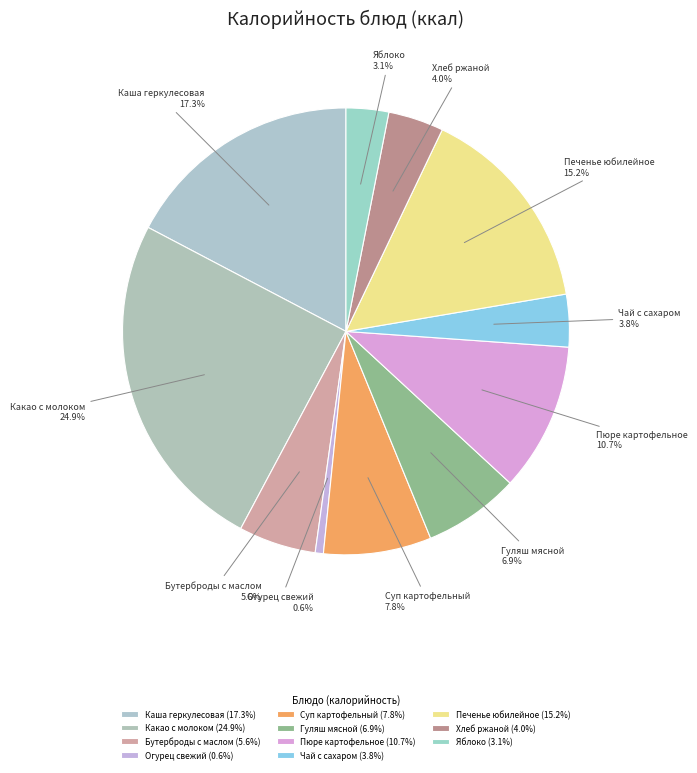

Is there any slice that represents more than half of the pie?

No